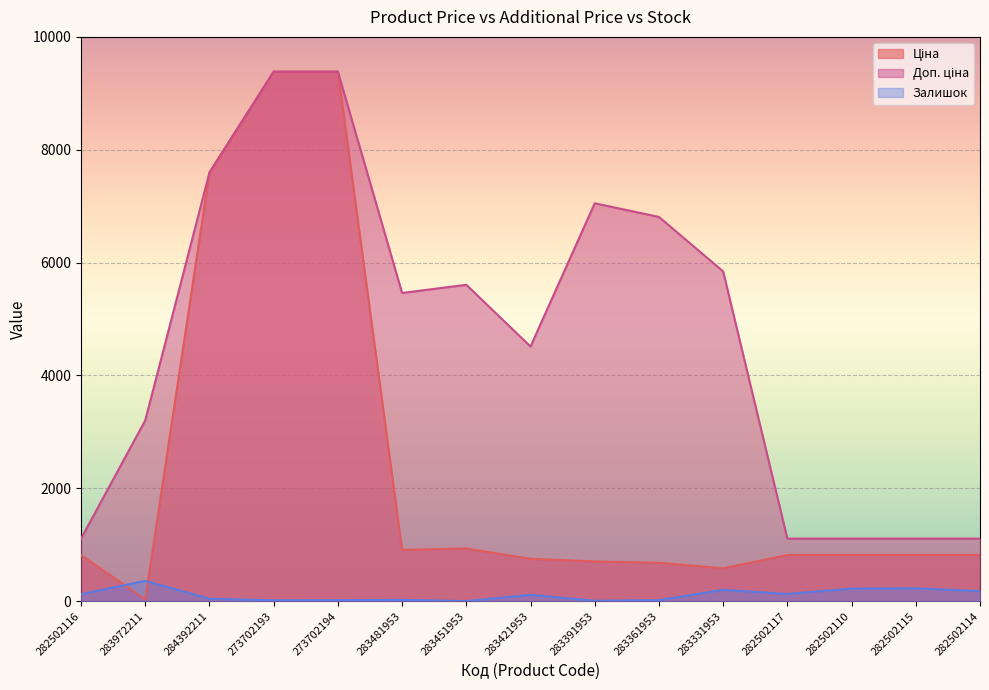

List the series in order of their peak value, highest first.

Ціна, Доп. ціна, Залишок